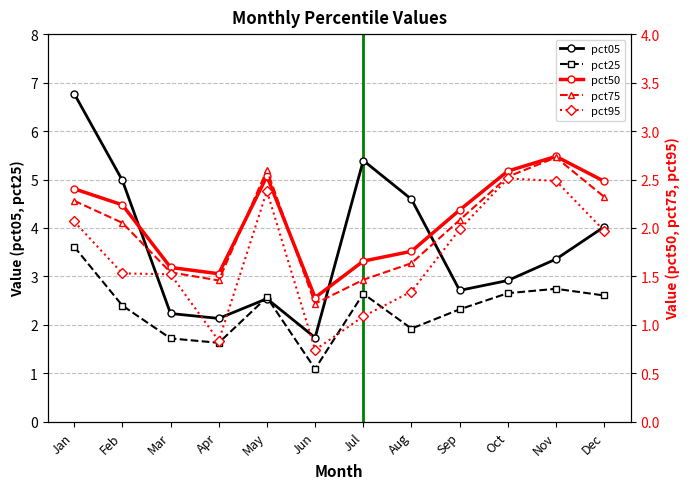

Reading right to left, list all the values displayed in this chart.

pct05: Dec=4.0	Nov=3.4	Oct=2.9	Sep=2.7	Aug=4.6	Jul=5.4	Jun=1.7	May=2.5	Apr=2.1	Mar=2.2	Feb=5.0	Jan=6.8
pct25: Dec=2.6	Nov=2.7	Oct=2.7	Sep=2.3	Aug=1.9	Jul=2.6	Jun=1.1	May=2.6	Apr=1.6	Mar=1.7	Feb=2.4	Jan=3.6
pct50: Dec=2.5	Nov=2.7	Oct=2.6	Sep=2.2	Aug=1.8	Jul=1.7	Jun=1.3	May=2.5	Apr=1.5	Mar=1.6	Feb=2.2	Jan=2.4
pct75: Dec=2.3	Nov=2.7	Oct=2.5	Sep=2.1	Aug=1.6	Jul=1.5	Jun=1.2	May=2.6	Apr=1.5	Mar=1.5	Feb=2.1	Jan=2.3
pct95: Dec=2.0	Nov=2.5	Oct=2.5	Sep=2.0	Aug=1.3	Jul=1.1	Jun=0.7	May=2.4	Apr=0.8	Mar=1.5	Feb=1.5	Jan=2.1